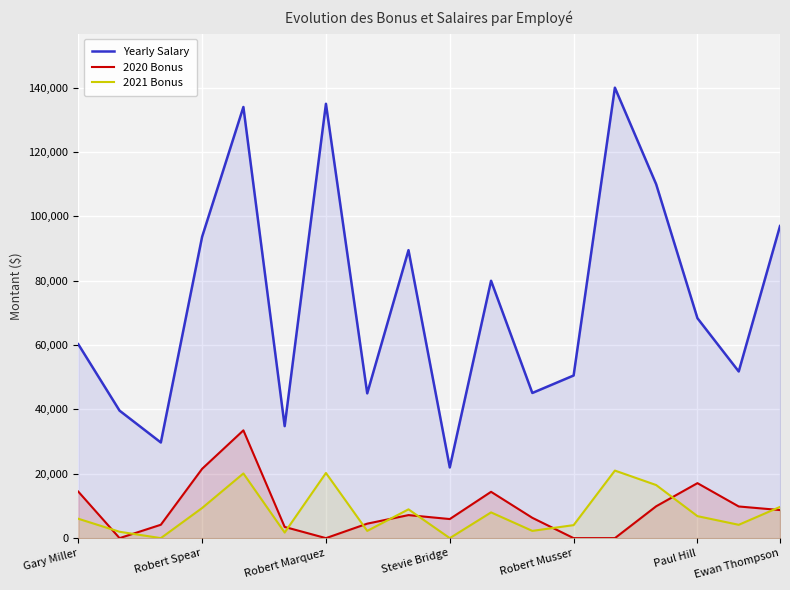

How many data points in 2020 Bonus are above 7160?

8